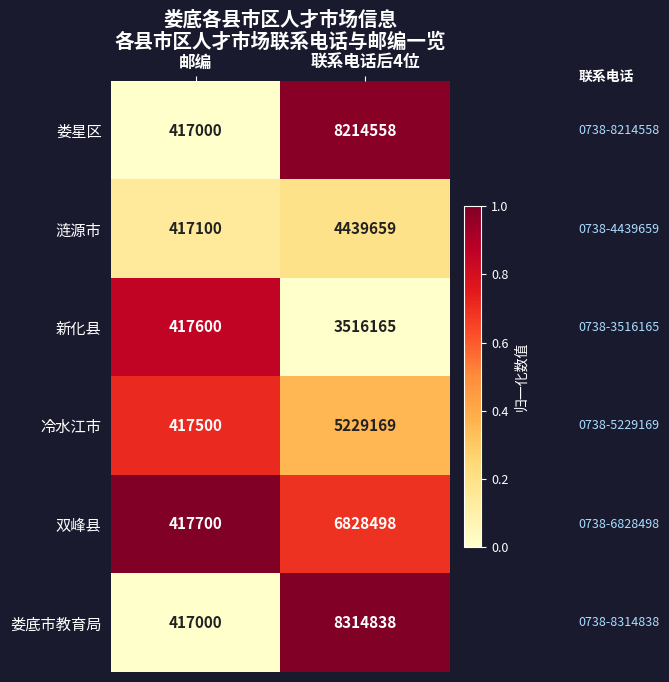

Is it true that 双峰县 equals 6828498 at 联系电话后4位?

True